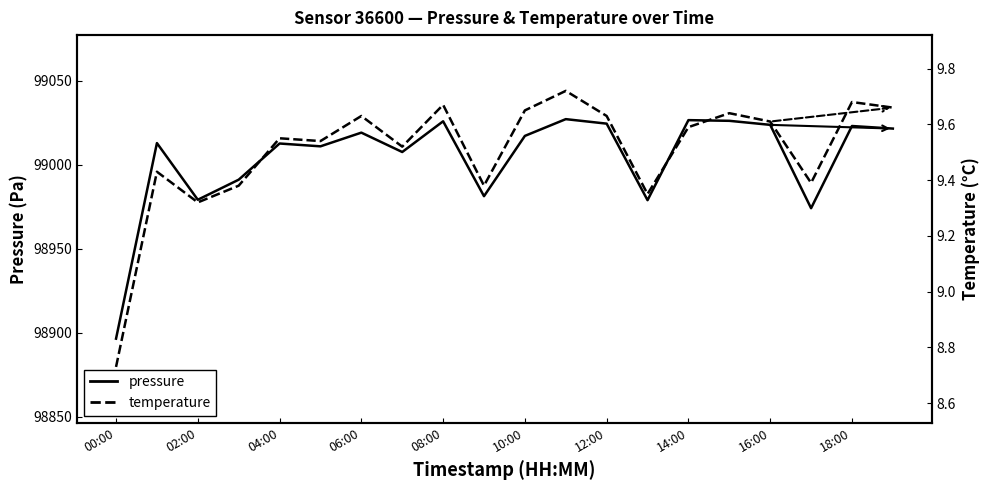

Which series has the largest total across all categories?

pressure